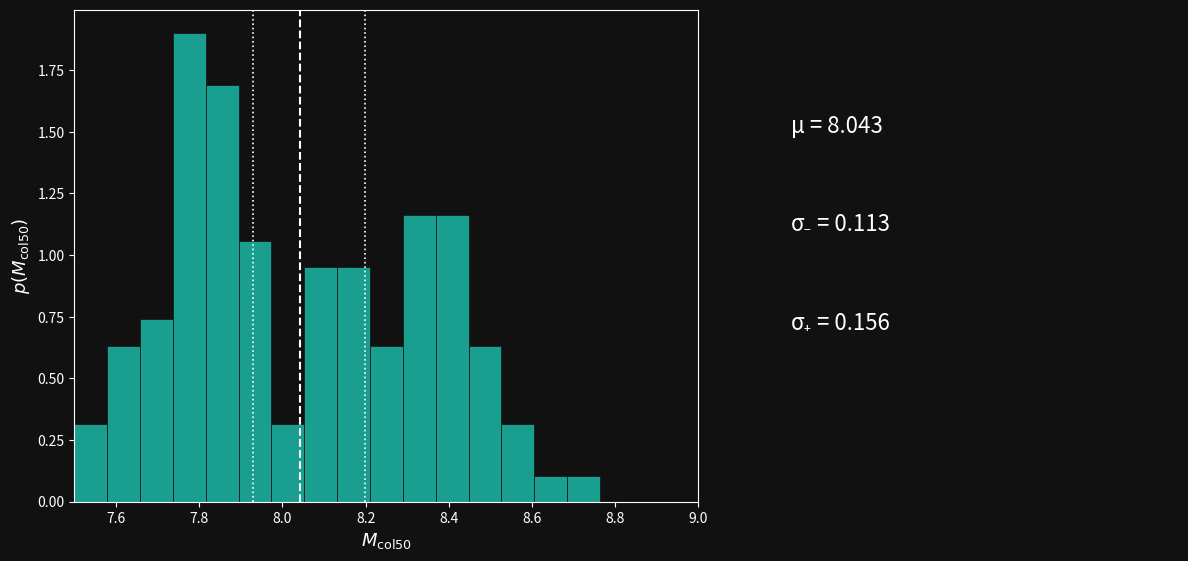

Around what value on the x-axis is the tallest bar? Give the approximate position of its centre, as read against the axis.

7.78